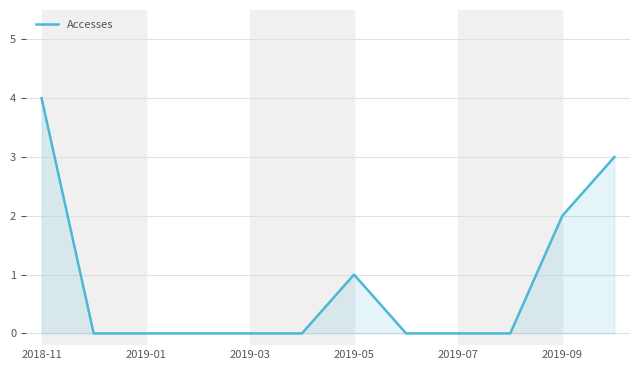

What is the maximum value shown in the chart?

4